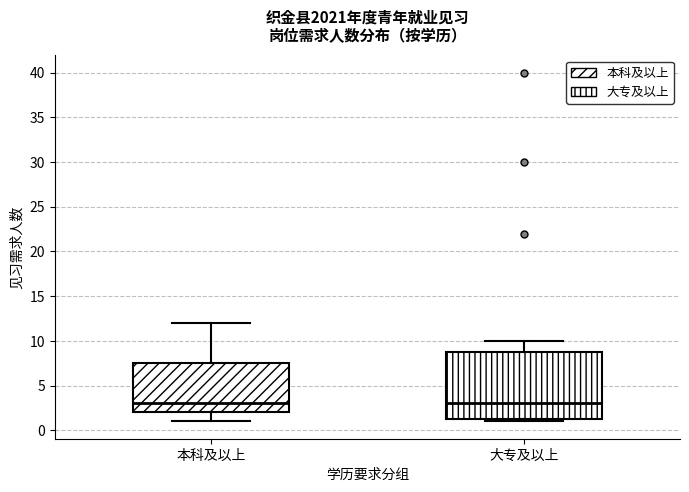

Reading left to right, read every box against the y-axis: the position of its median line, the range the box covers, and the ends of its whiskers. The values are not printed on the chart, so give them approximately, as read against the axis.

本科及以上: median 3.0, box 2.0 to 7.5, whiskers 1.0 to 12.0
大专及以上: median 3.0, box 1.5 to 9.0, whiskers 1.0 to 10.0